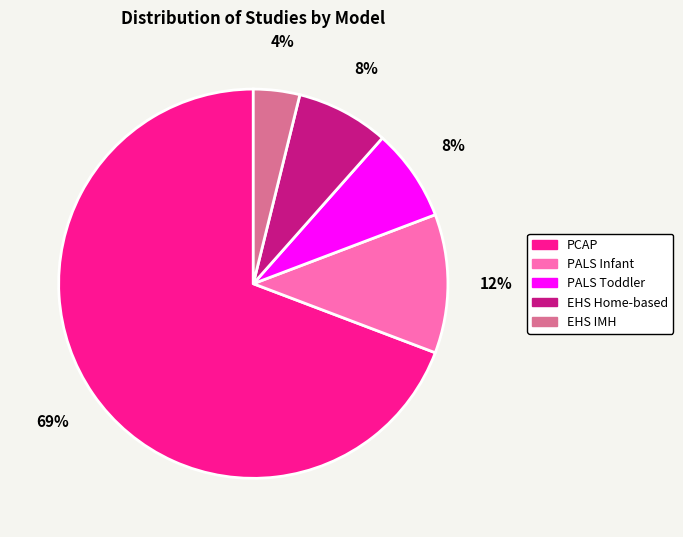

Does any single category account for the majority?

Yes